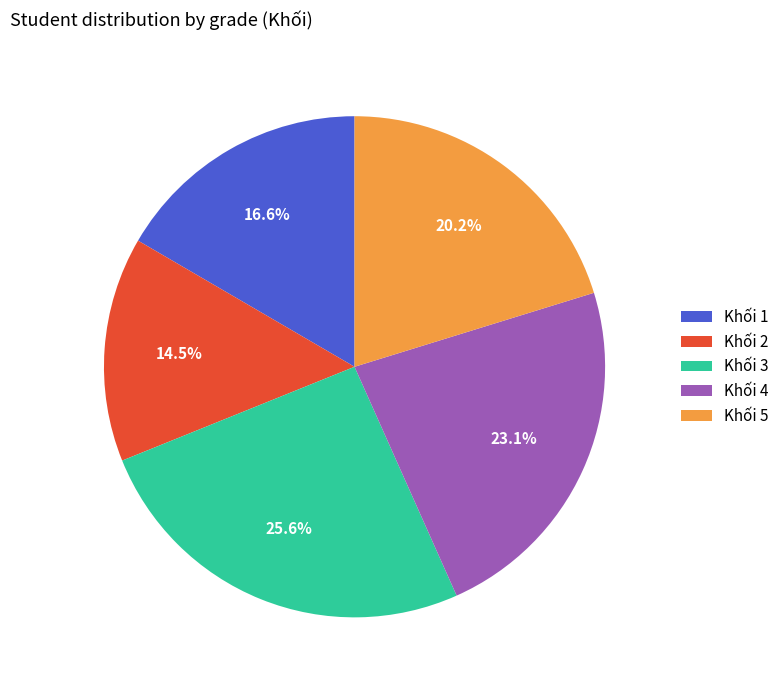

Which has a higher value, Khối 5 or Khối 2?

Khối 5